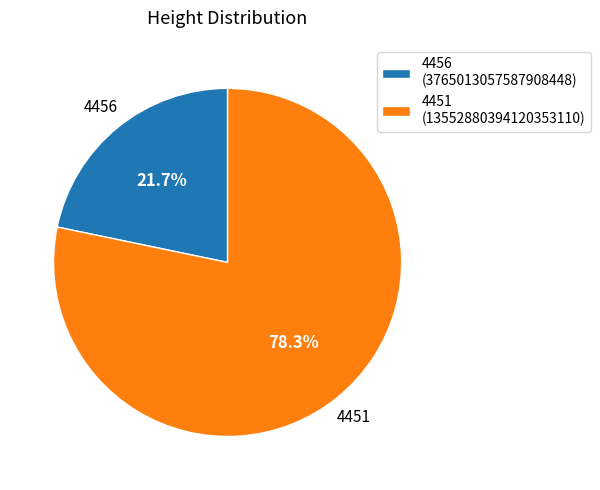

Which has a higher value, 4451 (13552880394120353110) or 4456 (3765013057587908448)?

4451 (13552880394120353110)